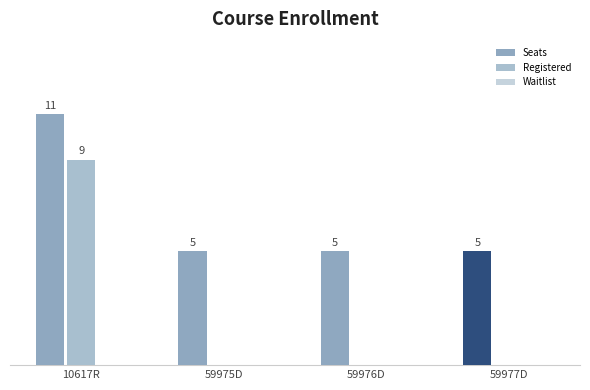

What position from the right is 59976D?

2